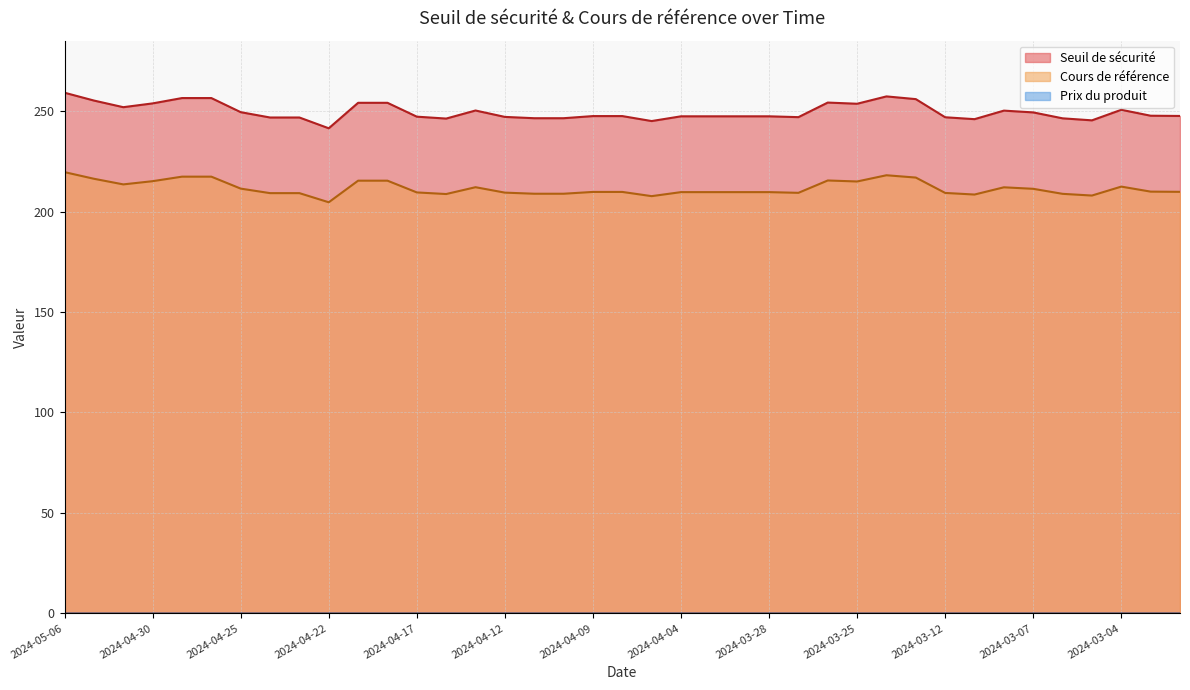

True or false: Prix du produit and Seuil de sécurité cross at least once.

False